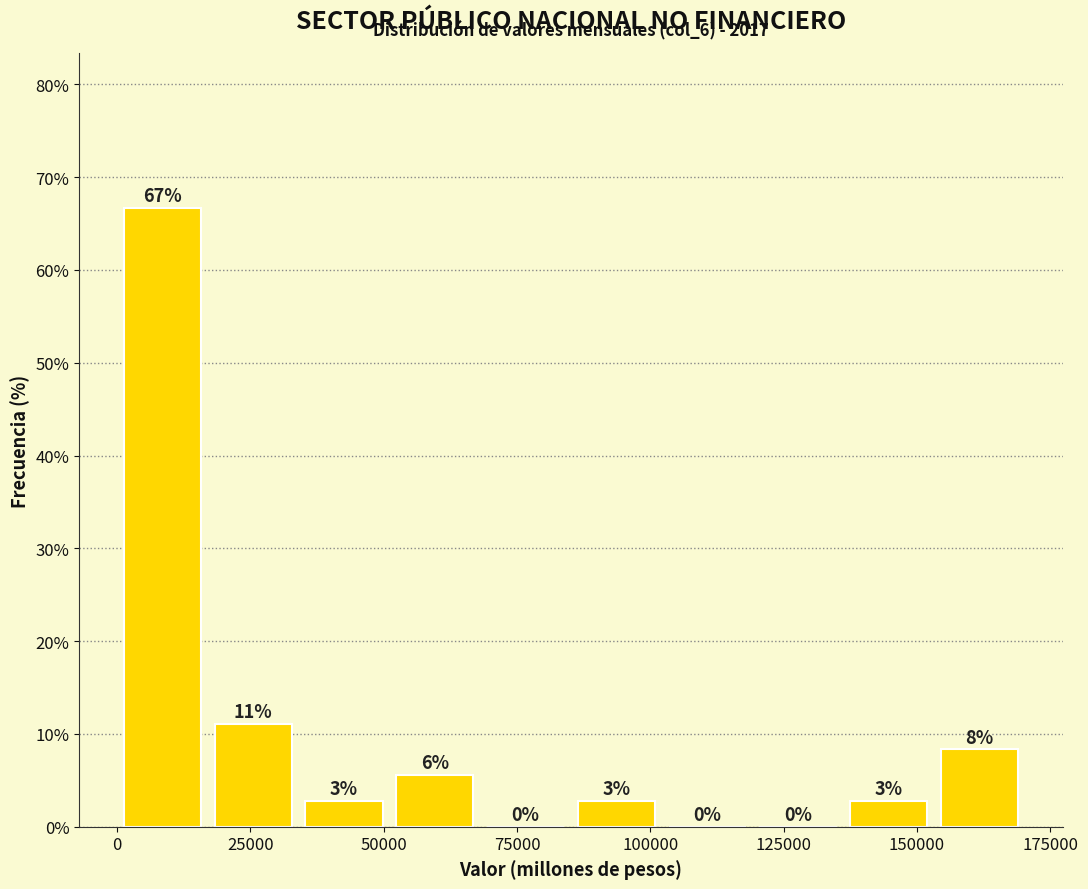

Read against the x-axis, roughly where is the centre of the tallest bar?

10000